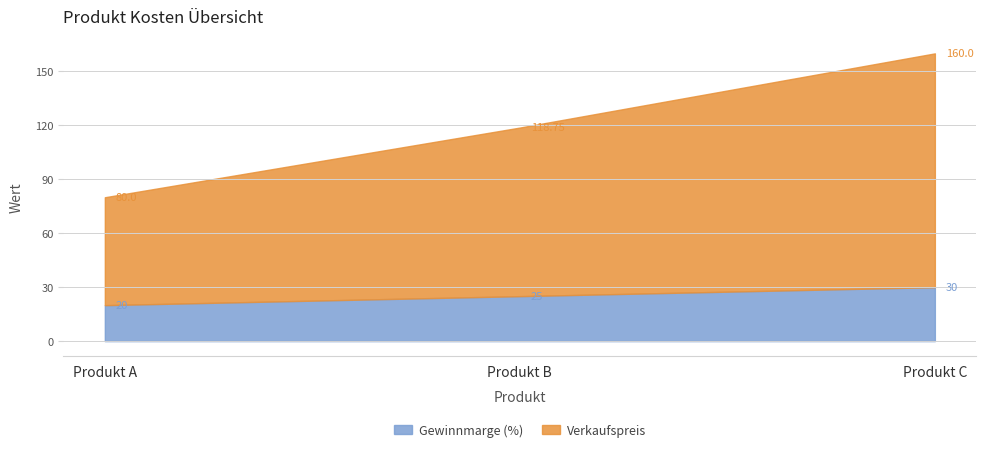

What value does the Gewinnmarge (%) series have at Produkt C?

30.0